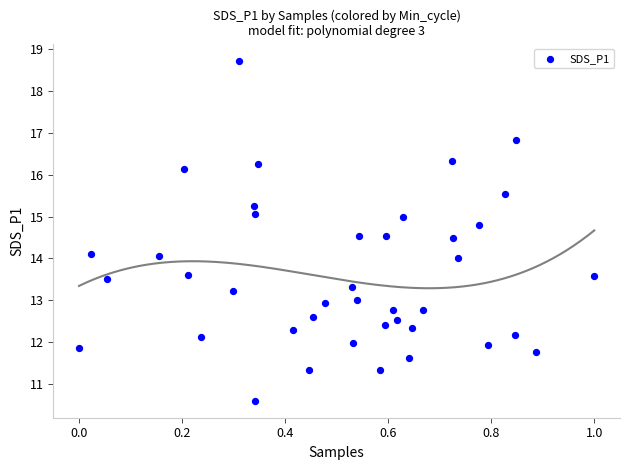

What is the range of Y values (max minus min)?

8.1